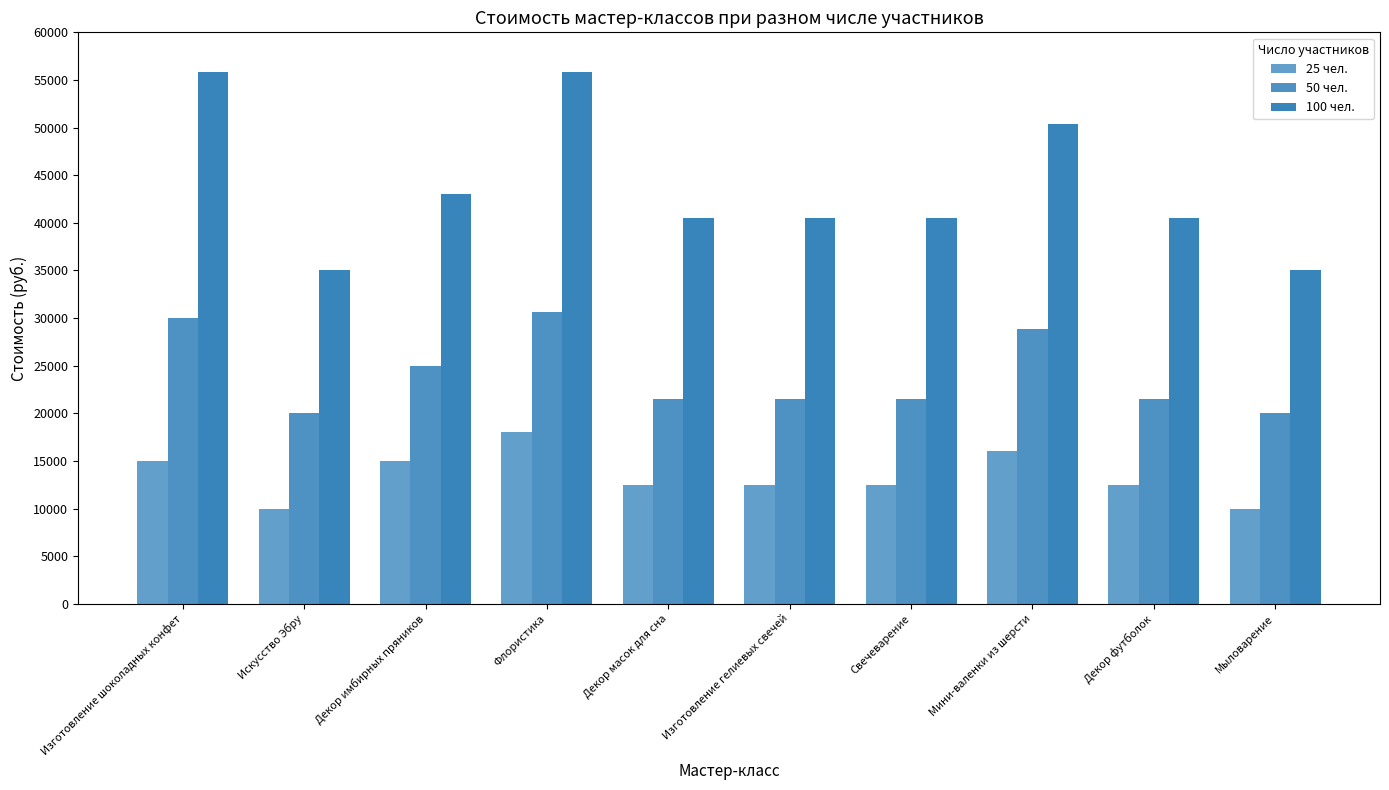

Reading left to right, extract all data points from this chart.

25 чел.: Изготовление шоколадных конфет=15000	Искусство Эбру=10000	Декор имбирных пряников=15000	Флористика=18000	Декор масок для сна=12500	Изготовление гелиевых свечей=12500	Свечеварение=12500	Мини-валенки из шерсти=16000	Декор футболок=12500	Мыловарение=10000
50 чел.: Изготовление шоколадных конфет=30000	Искусство Эбру=20000	Декор имбирных пряников=25000	Флористика=30600	Декор масок для сна=21500	Изготовление гелиевых свечей=21500	Свечеварение=21500	Мини-валенки из шерсти=28800	Декор футболок=21500	Мыловарение=20000
100 чел.: Изготовление шоколадных конфет=55800	Искусство Эбру=35000	Декор имбирных пряников=43000	Флористика=55800	Декор масок для сна=40500	Изготовление гелиевых свечей=40500	Свечеварение=40500	Мини-валенки из шерсти=50400	Декор футболок=40500	Мыловарение=35000